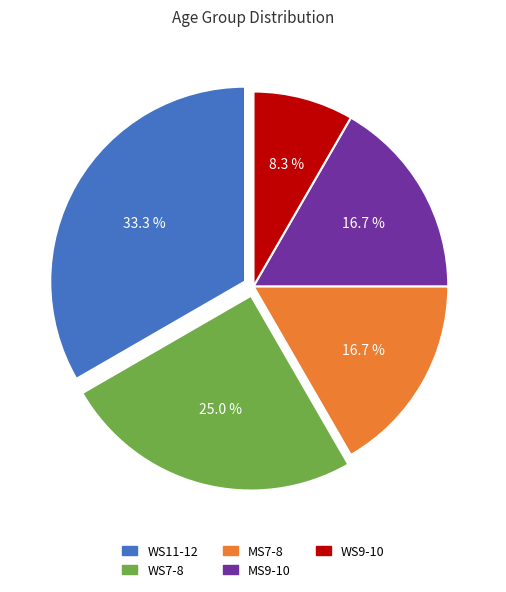

Does any single category account for the majority?

No